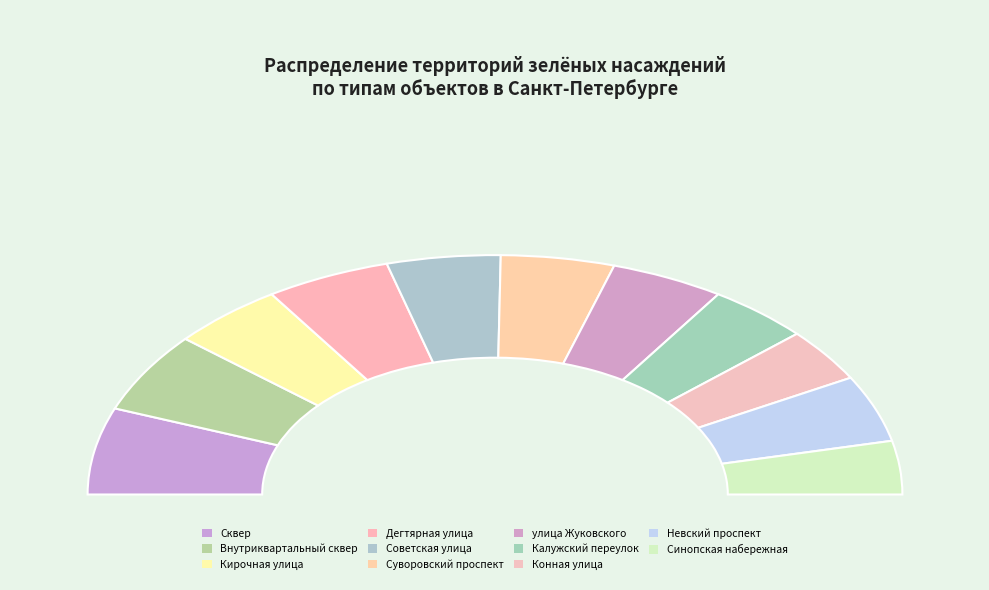

What percentage is NOT represented by Конная улица?

92.8%